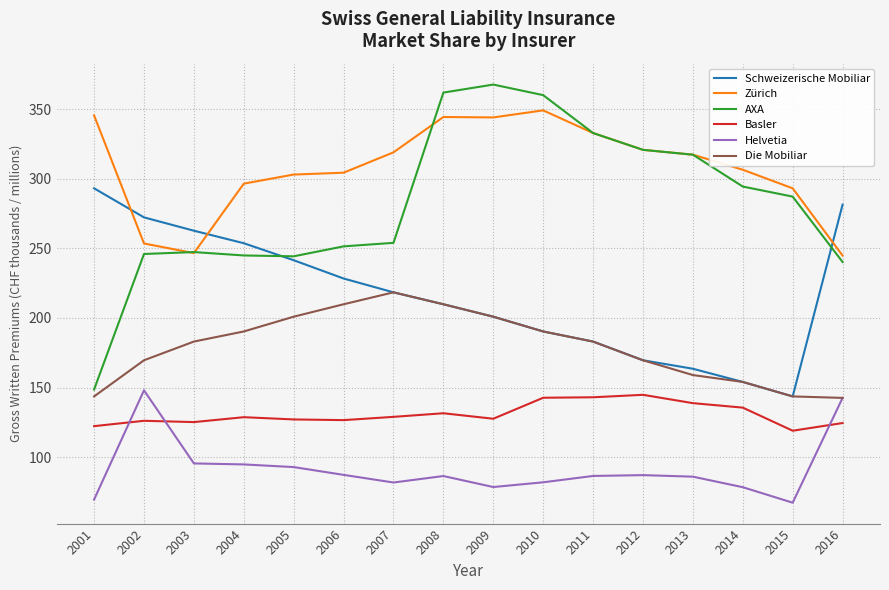

How many distinct data groups are displayed?

6